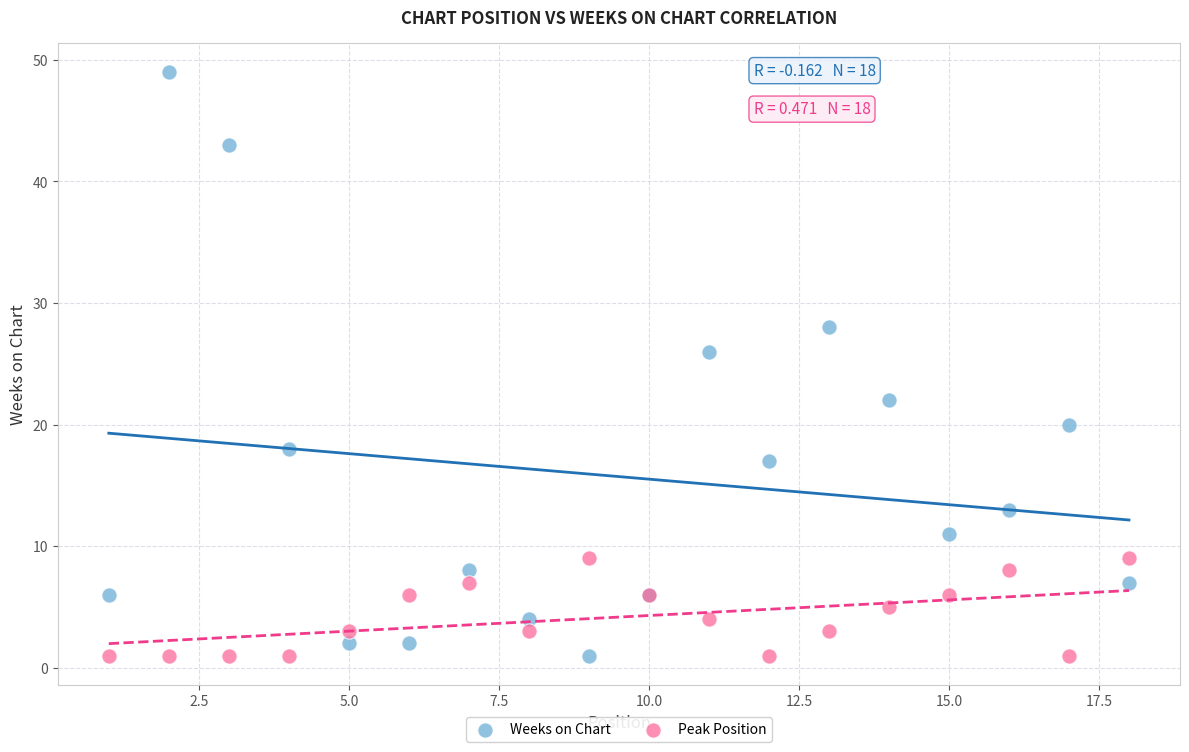

Which series has the largest Y range (max minus min)?

Weeks on Chart